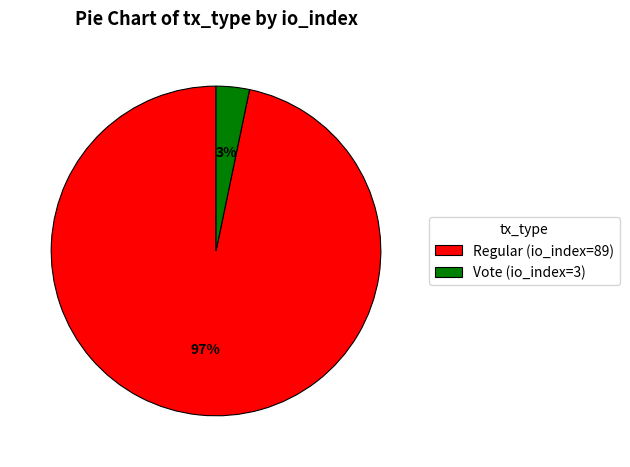

Is it true that Vote (io_index=3) is 16% of the pie?

False